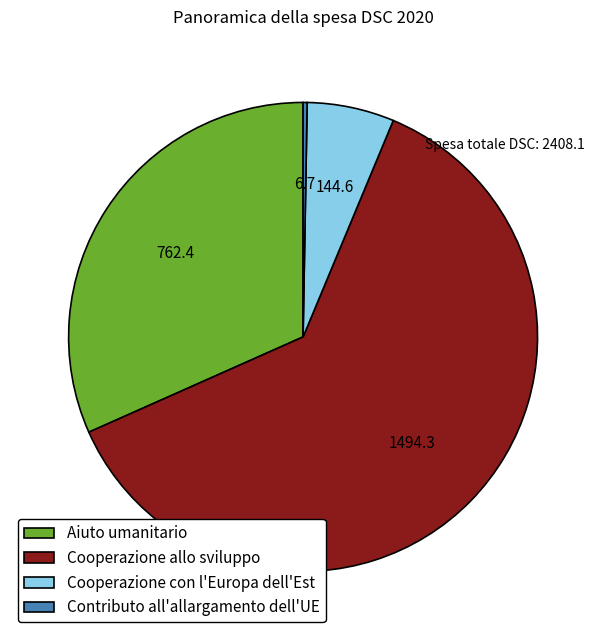

Count the number of slices in the pie.

4